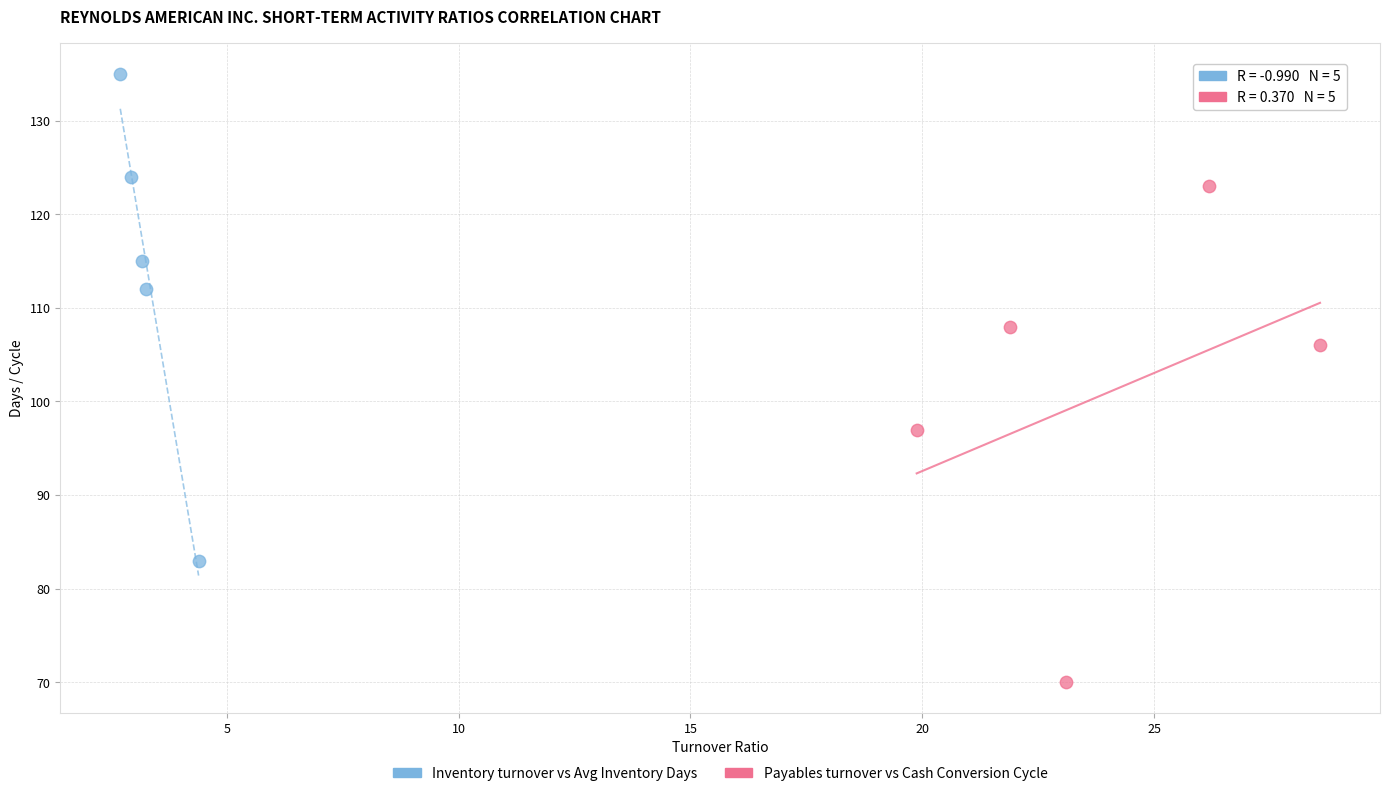

Which series reaches the maximum Y coordinate?

Inventory turnover vs Avg Inventory Days